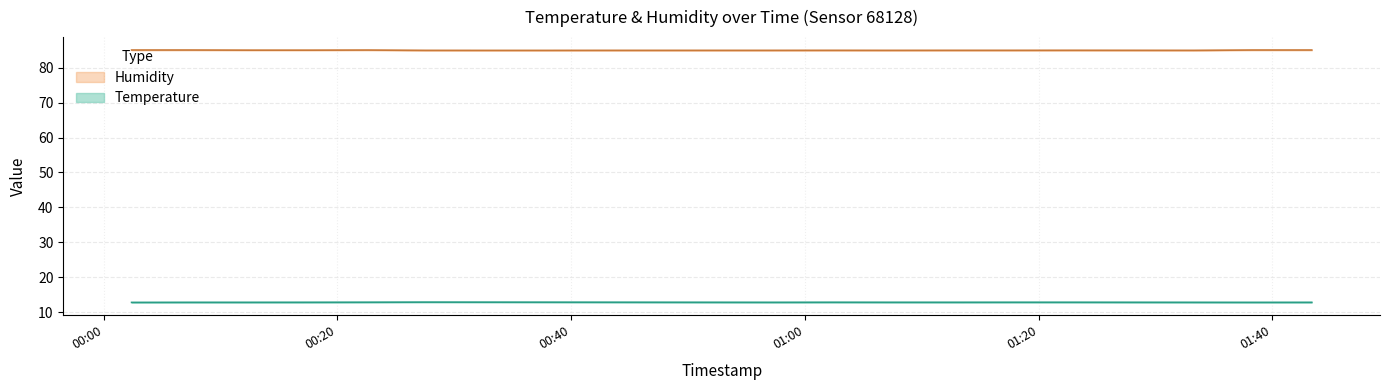

Read the temperature value at 2023-06-14T01:23:05.

12.8